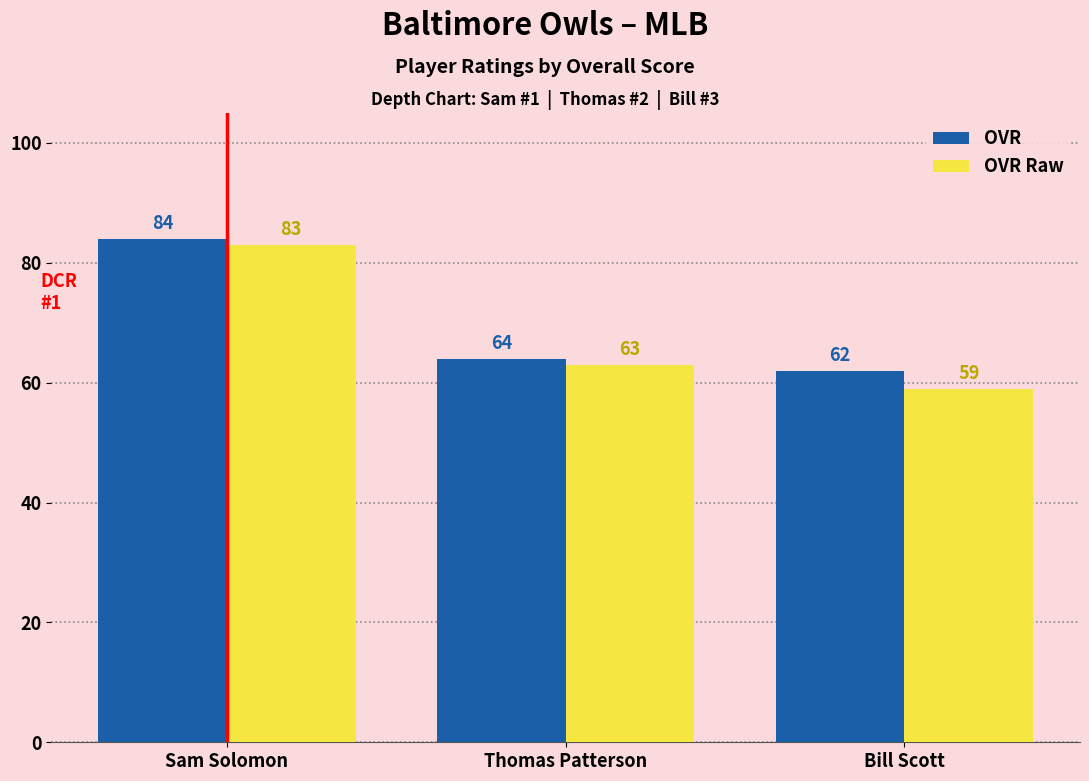

What is the spread (max minus min) of values at Bill Scott?

3